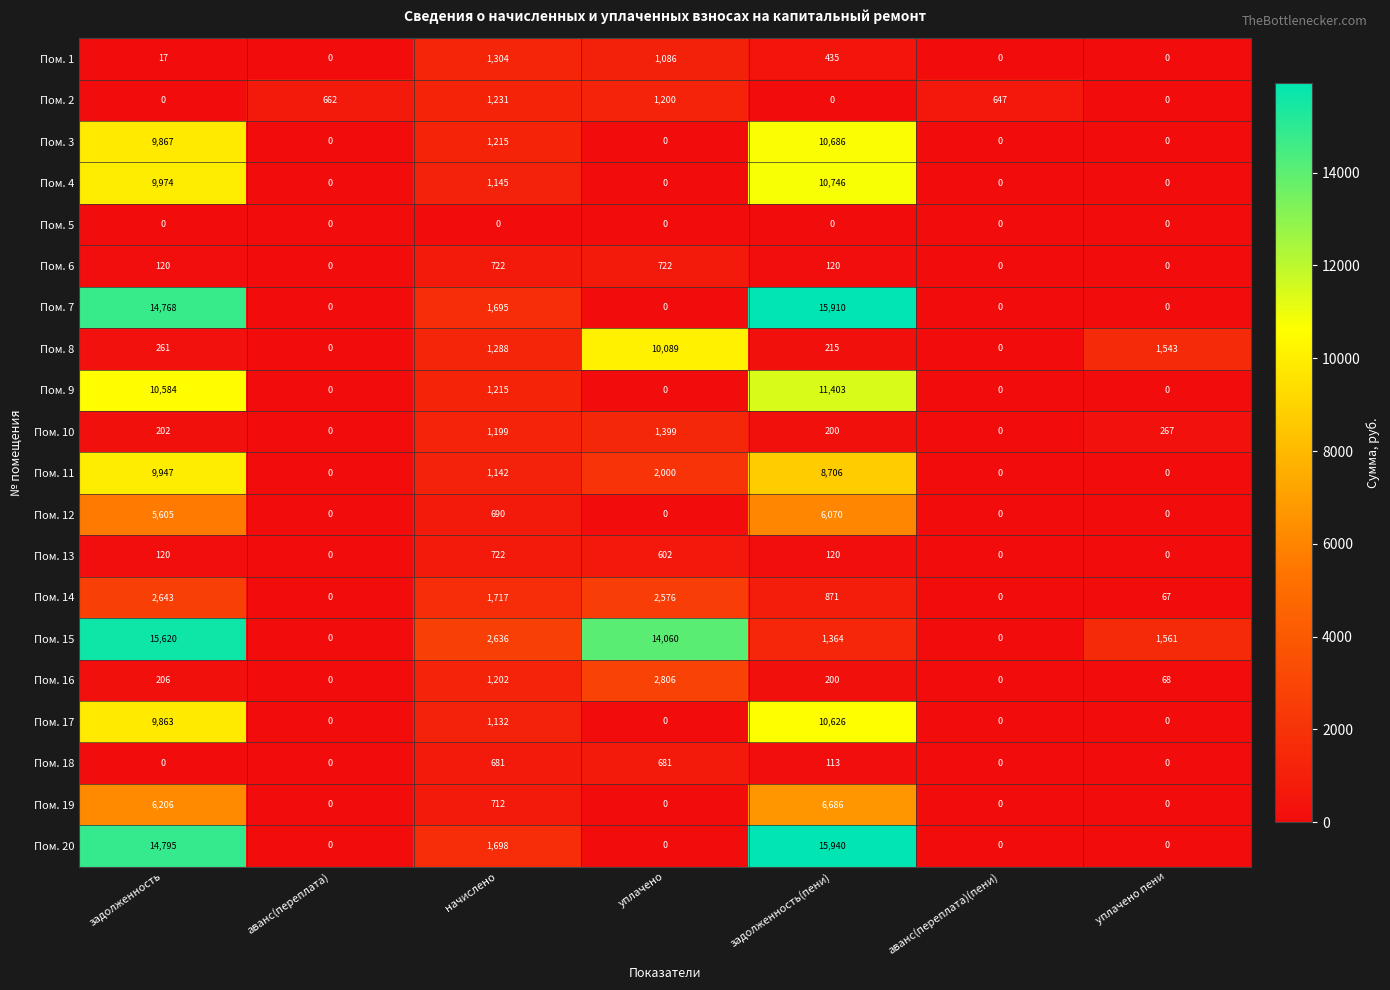

Is it true that Пом. 6 equals 233 at уплачено?

False